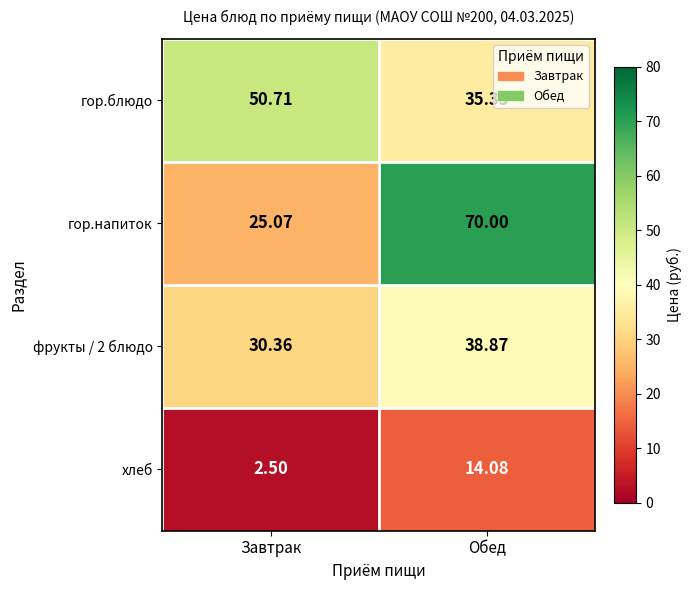

Rank the categories by гор.напиток value from highest to lowest.

Обед, Завтрак